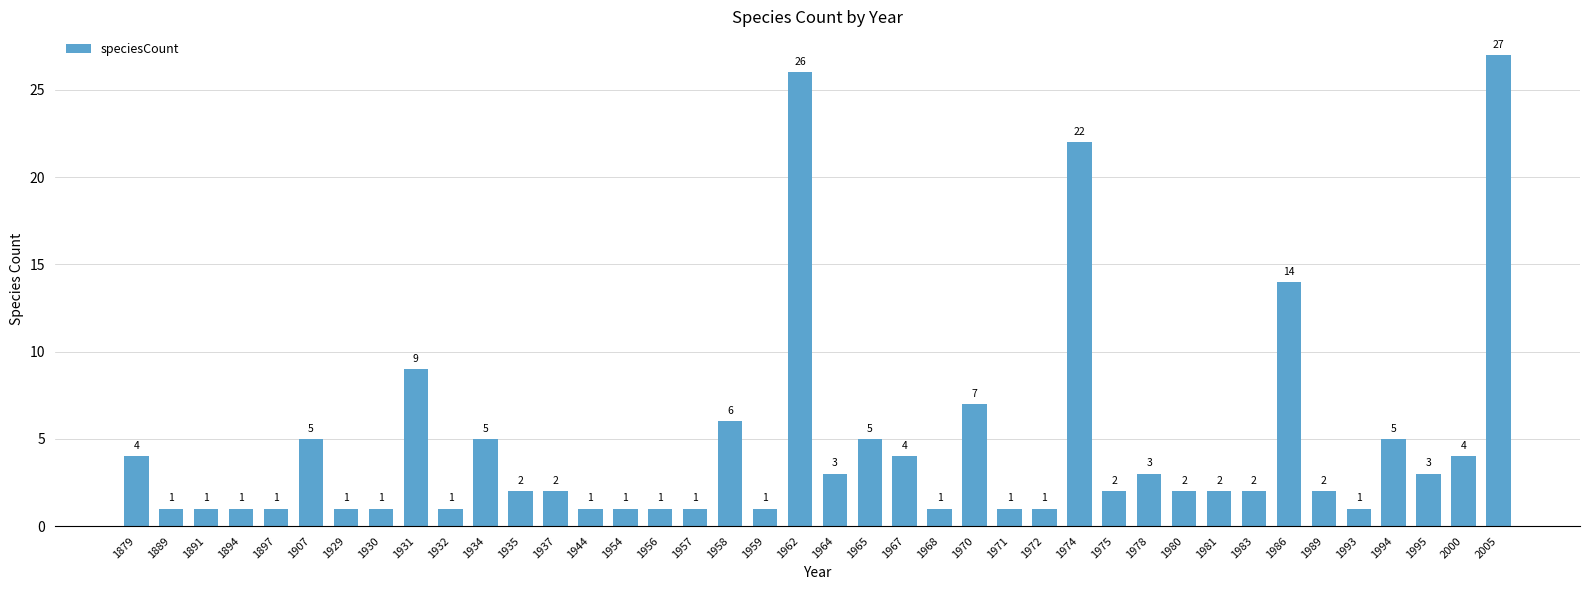

What is the difference between the values at 1937 and 1907?

3